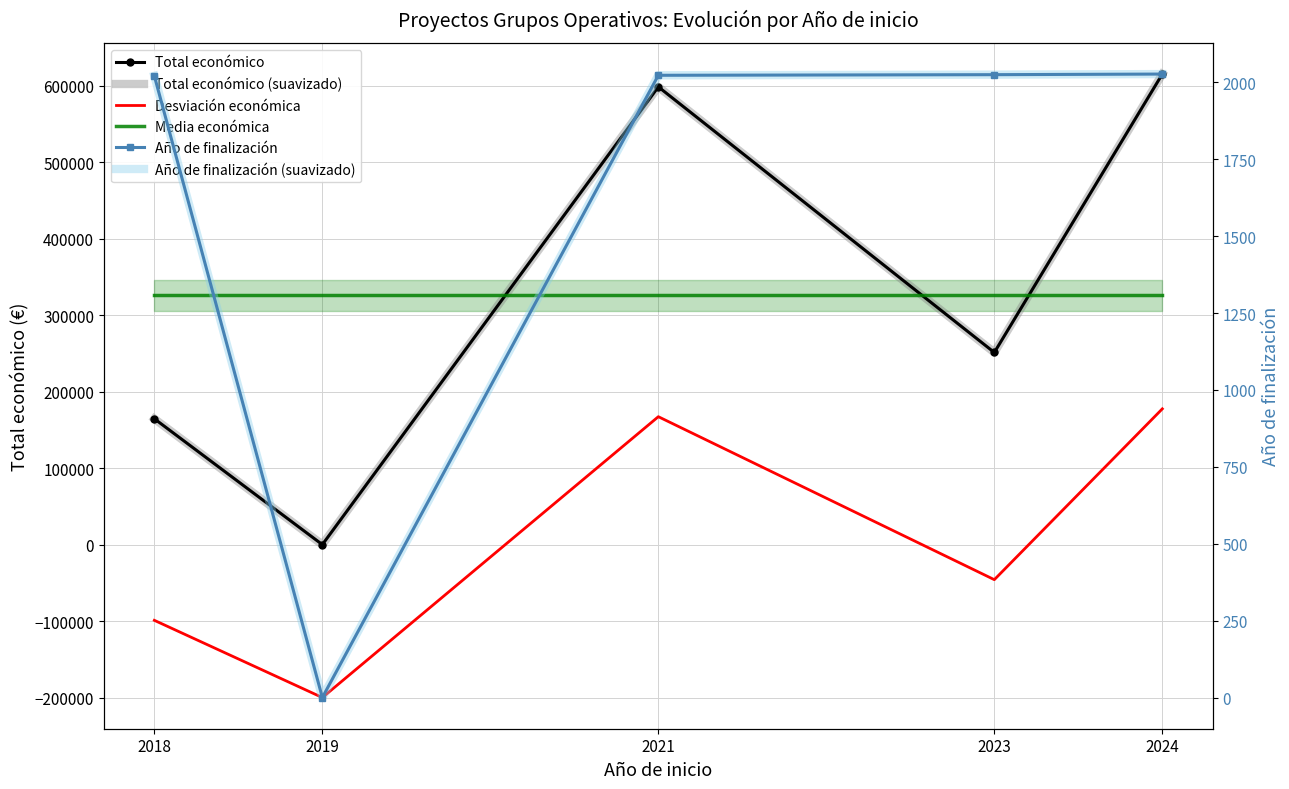

What is the difference between the second highest and minimum values in the Desviación económica series?

367296.6